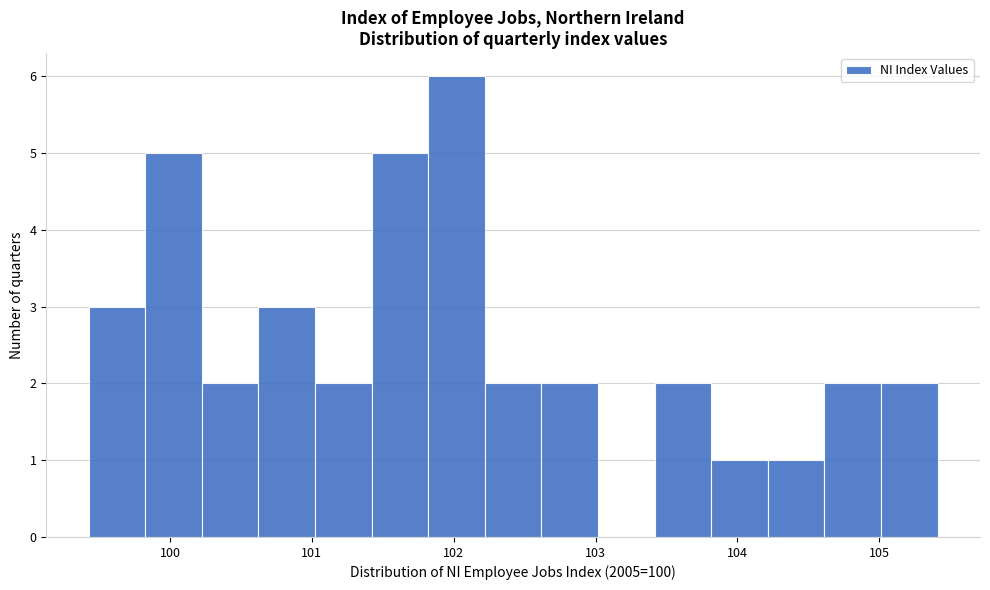

Read against the x-axis, roughly where is the centre of the tallest bar?

102.0